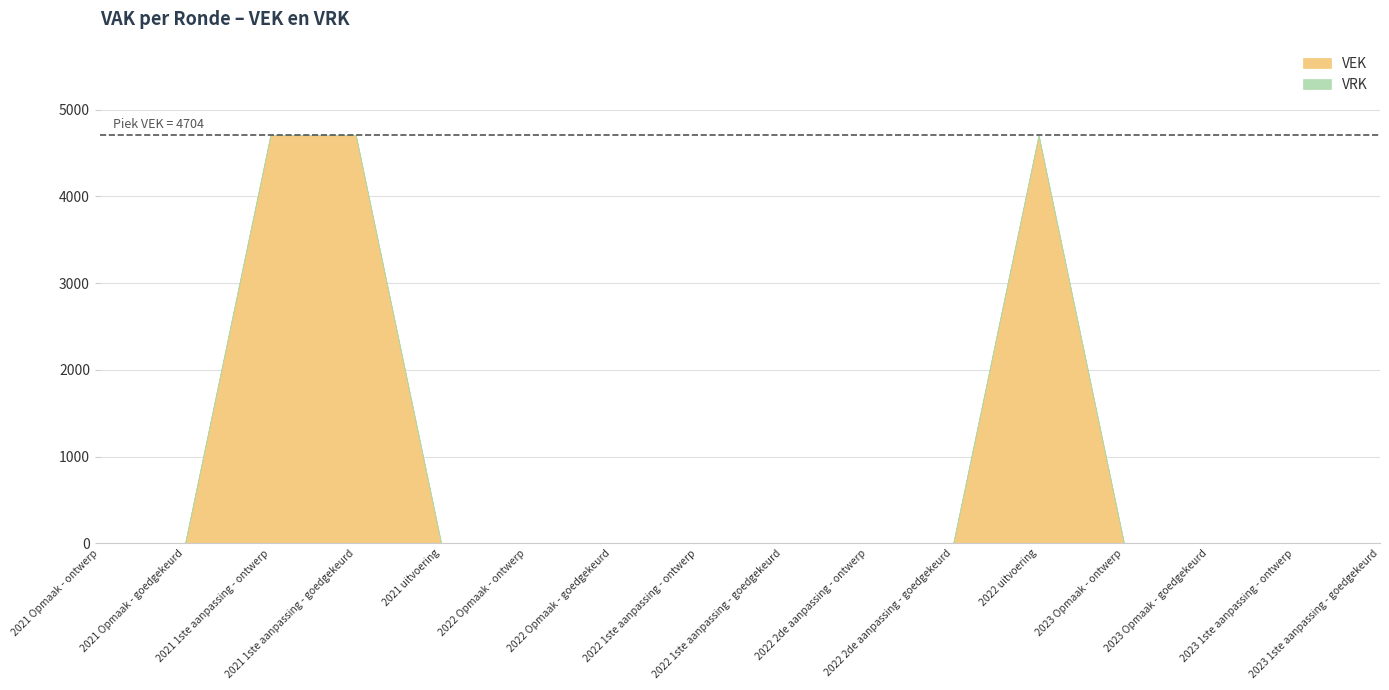

Count the number of categories in the chart.

16